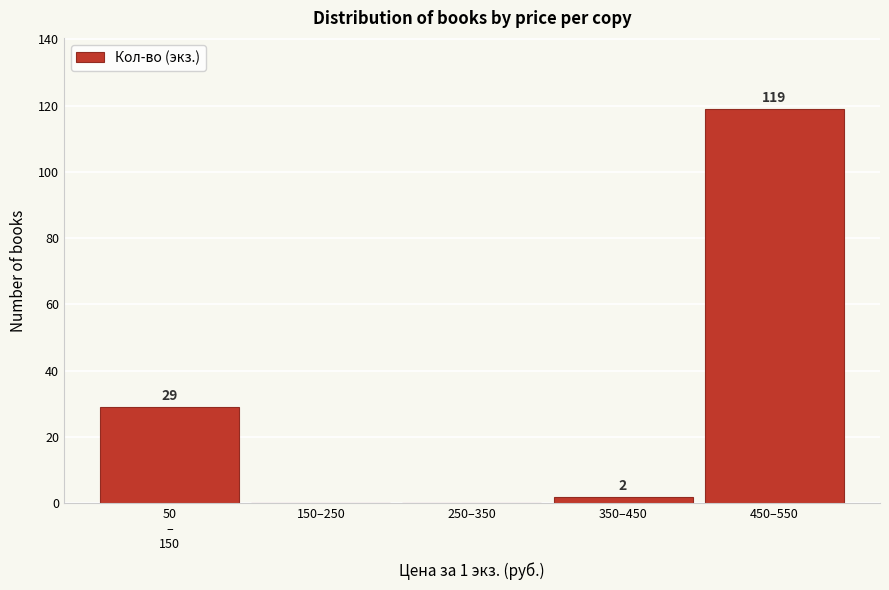

What is the change in value from 150–250 to 450–550?

+119